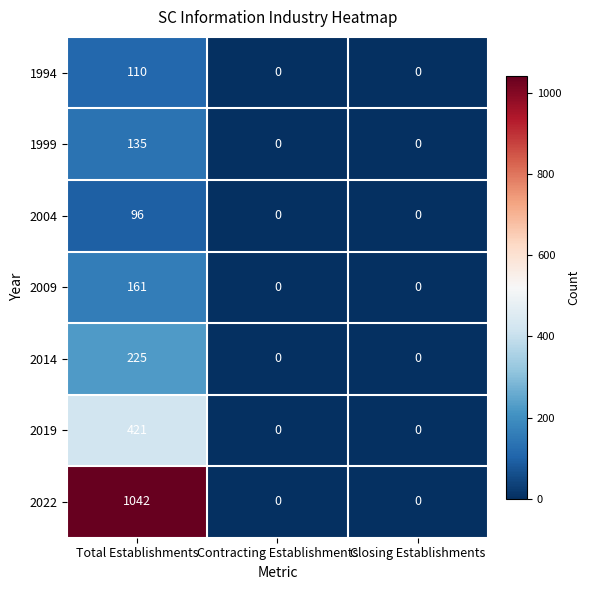

Which series changed the most between Total Establishments and Contracting Establishments?

2022